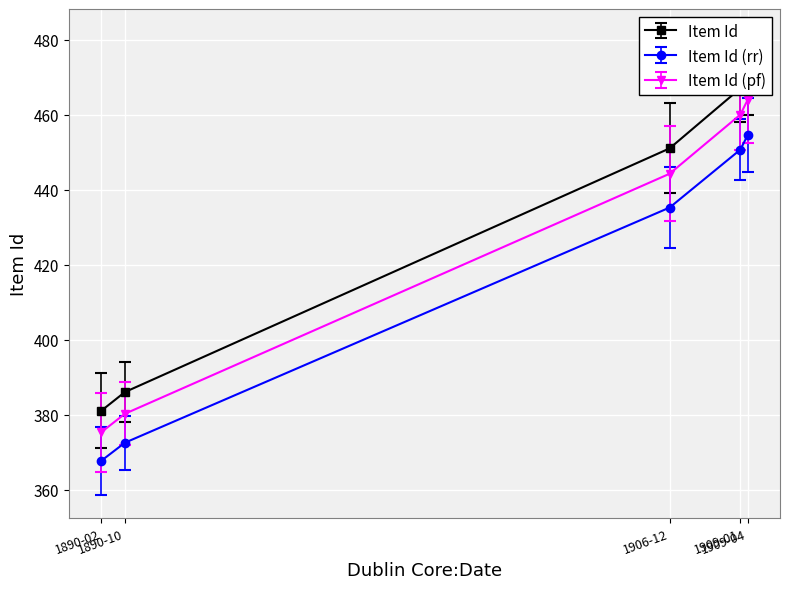

What is the greatest value displayed?

471